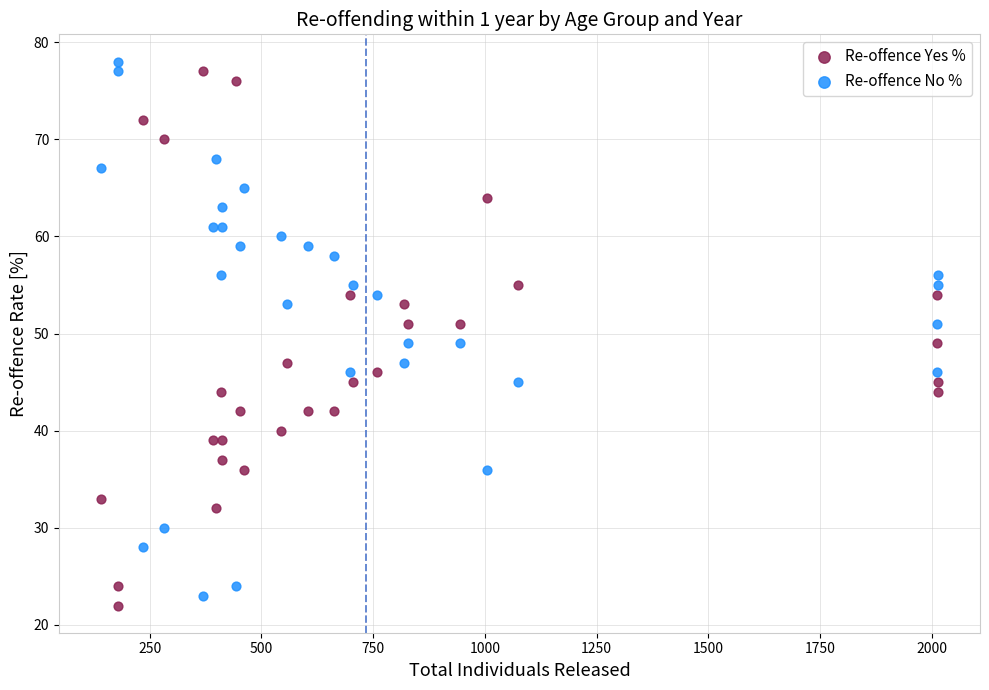

Which series contains the highest Y value?

Re-offence No %